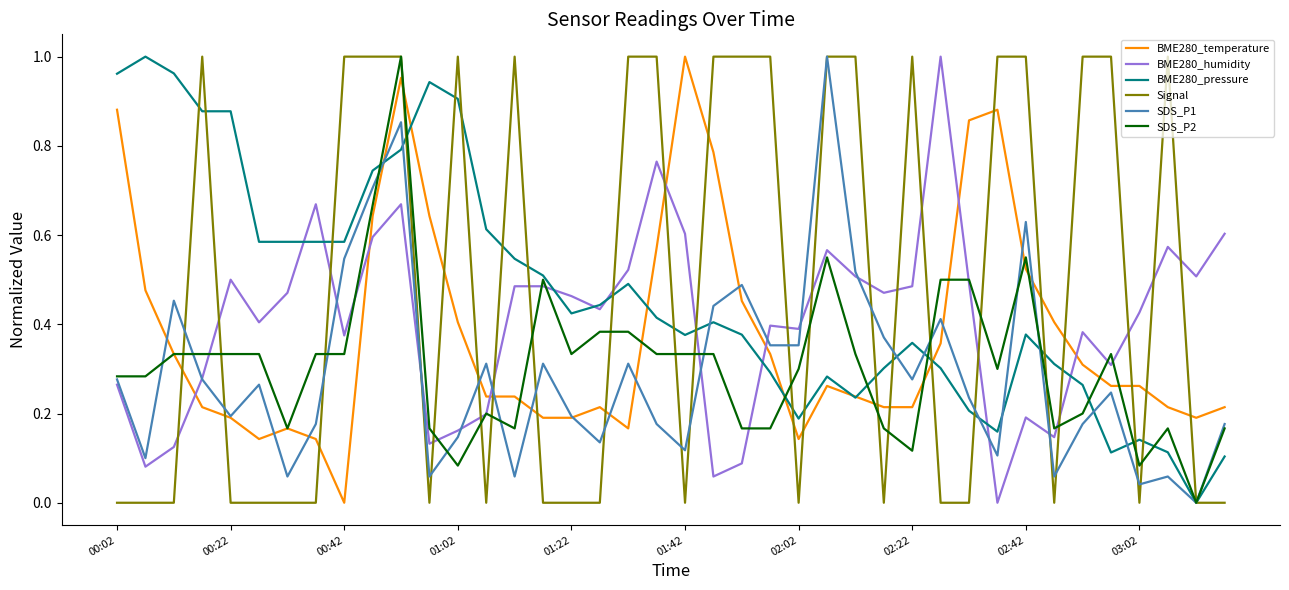

How many intersections are there between Signal and BME280_temperature?

22